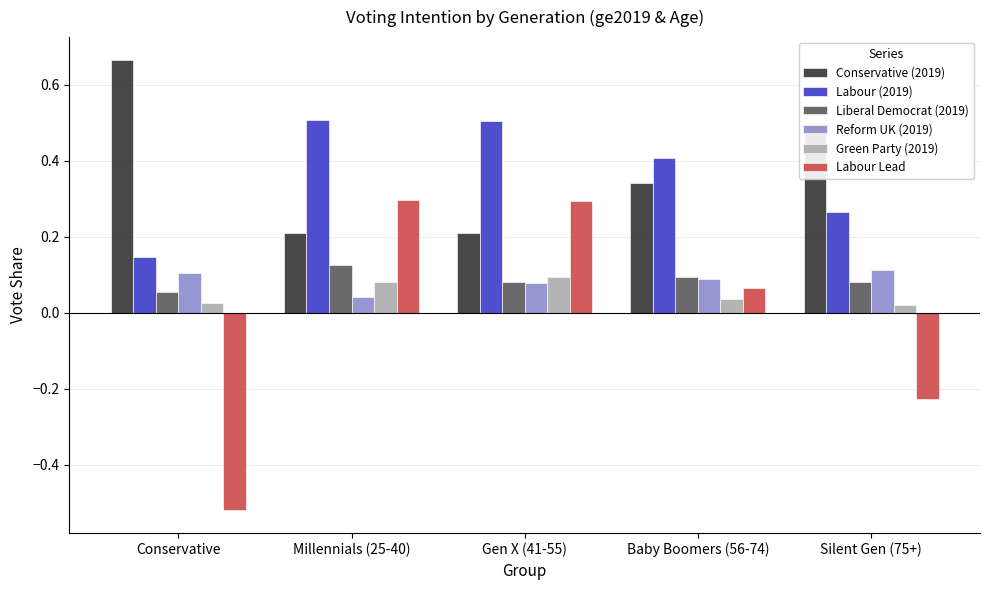

Which series has the largest total across all categories?

Conservative (2019)